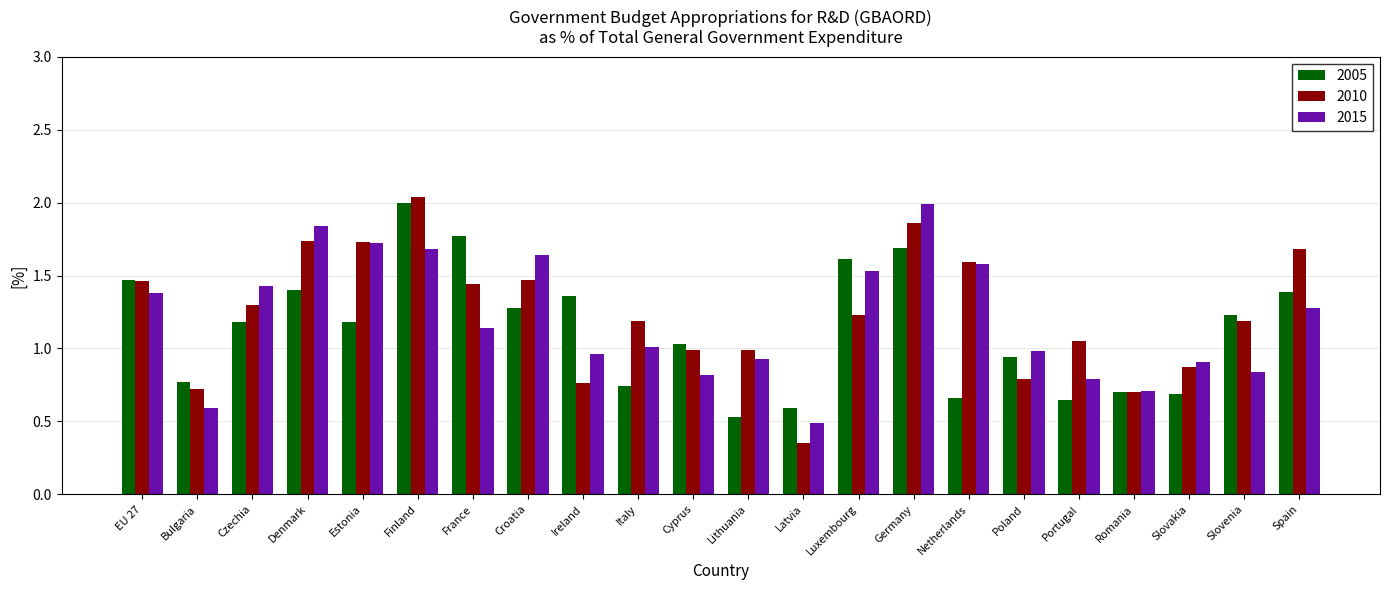

Which label corresponds to the largest value in the chart?

Finland